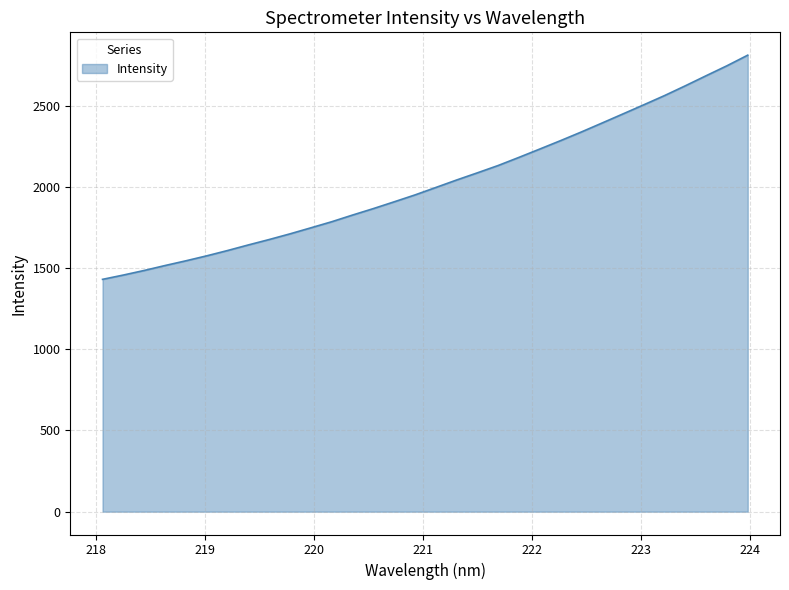

What is the difference between the maximum and minimum values?

1380.0